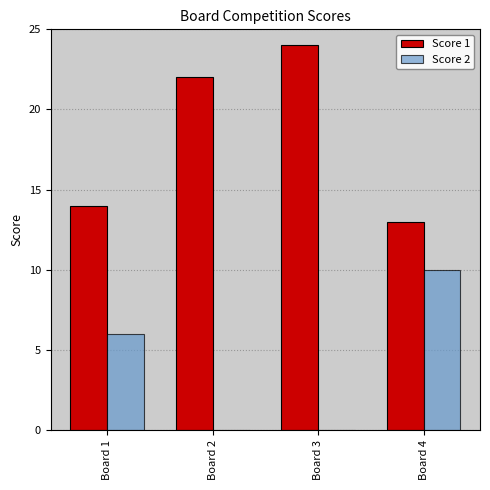

Which series changed the most between Board 1 and Board 4?

Score 2